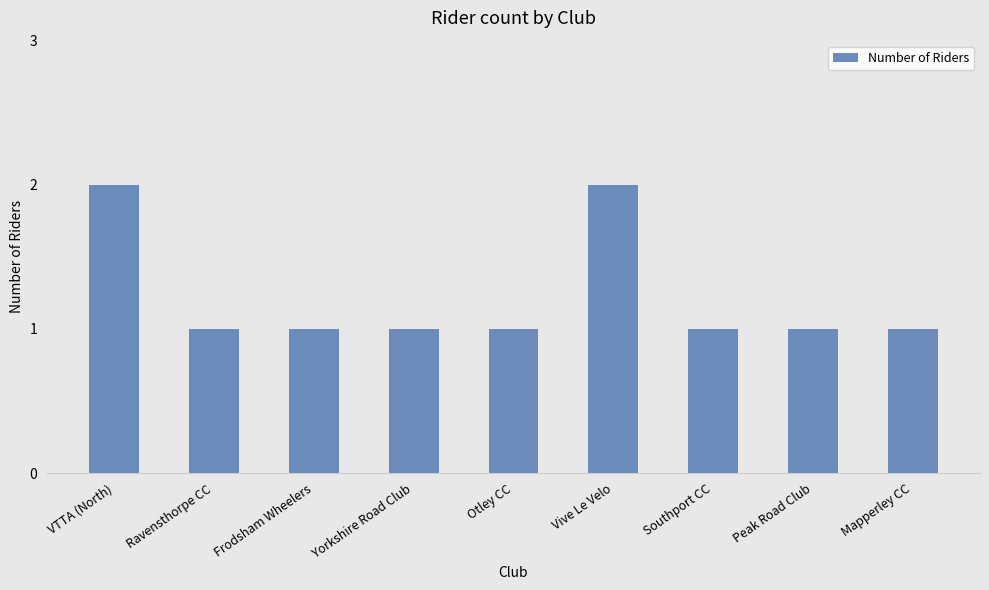

What is the label of the 5th bar from the right?

Otley CC